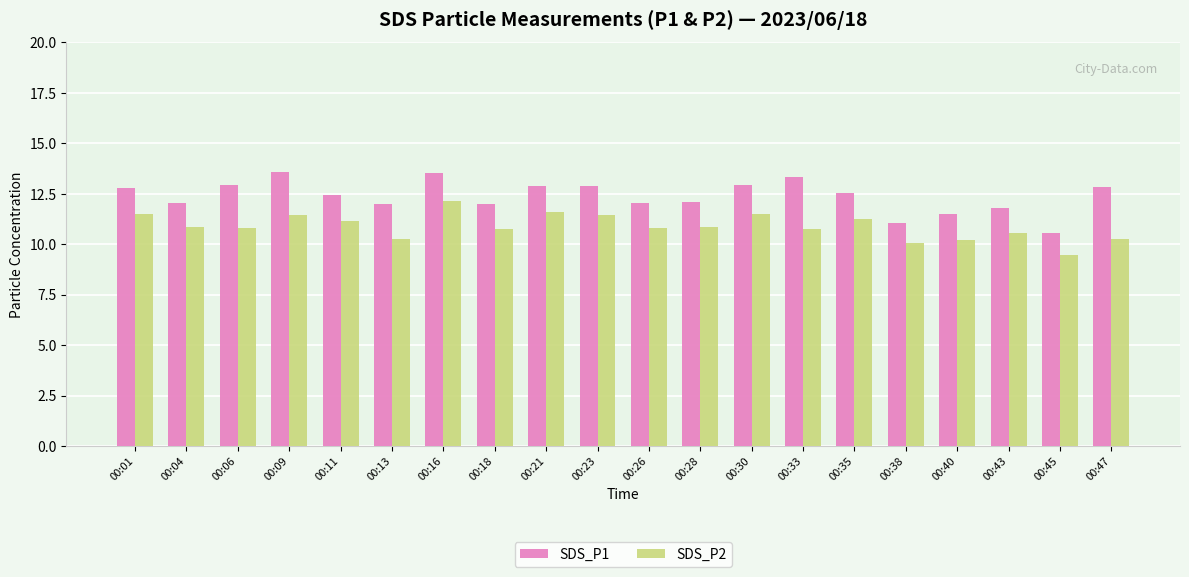

What value does the SDS_P1 series have at 00:09?

13.6